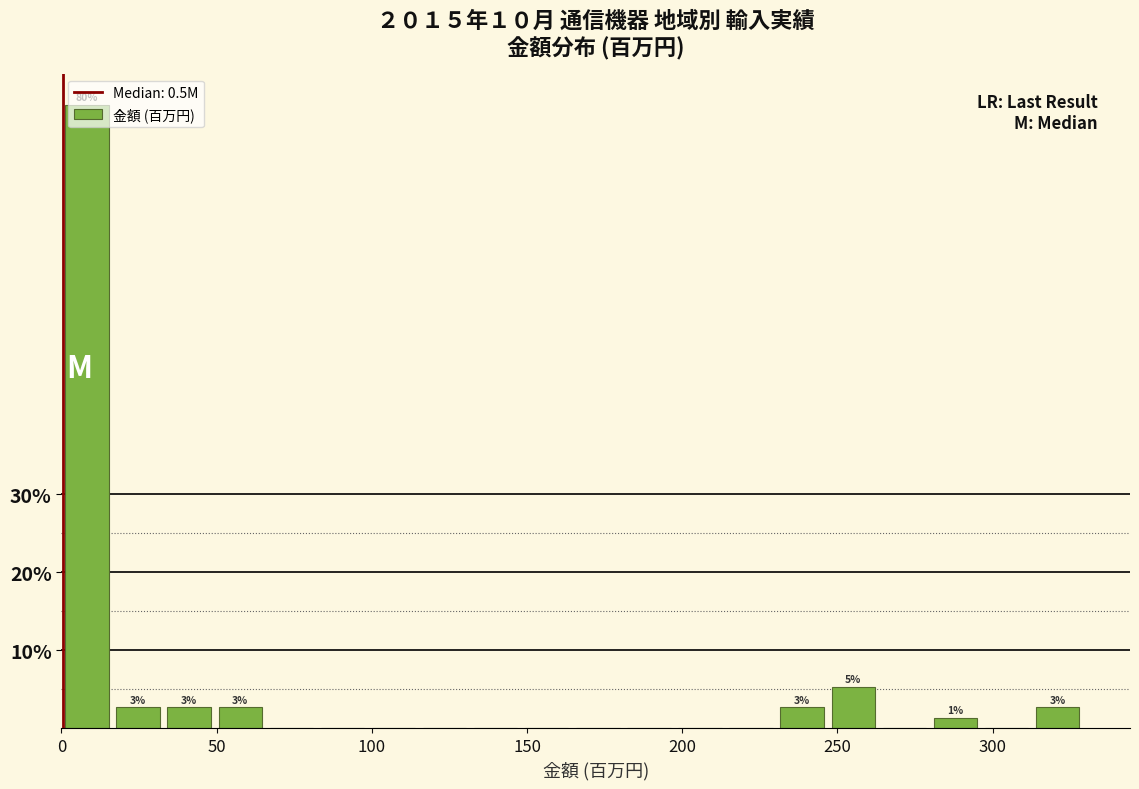

Around what value on the x-axis is the tallest bar? Give the approximate position of its centre, as read against the axis.

10